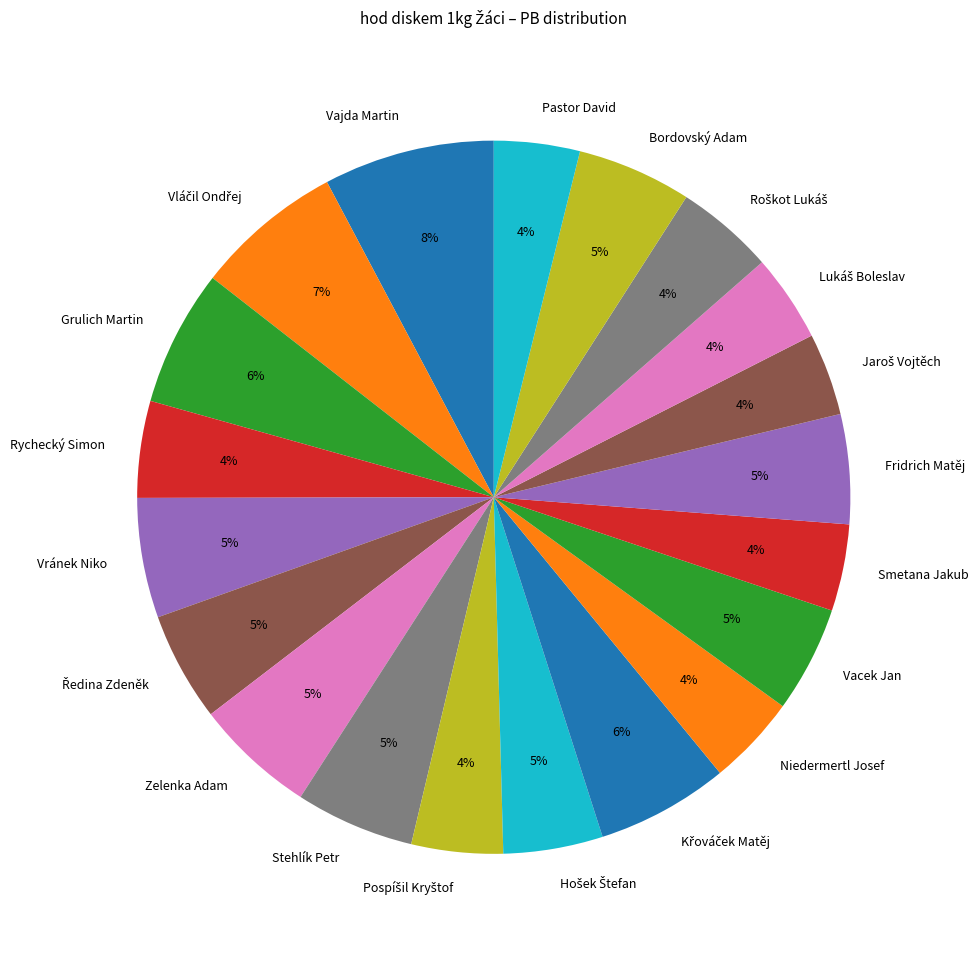

The Rychecký Simon slice represents 4% of the pie. True or false?

True